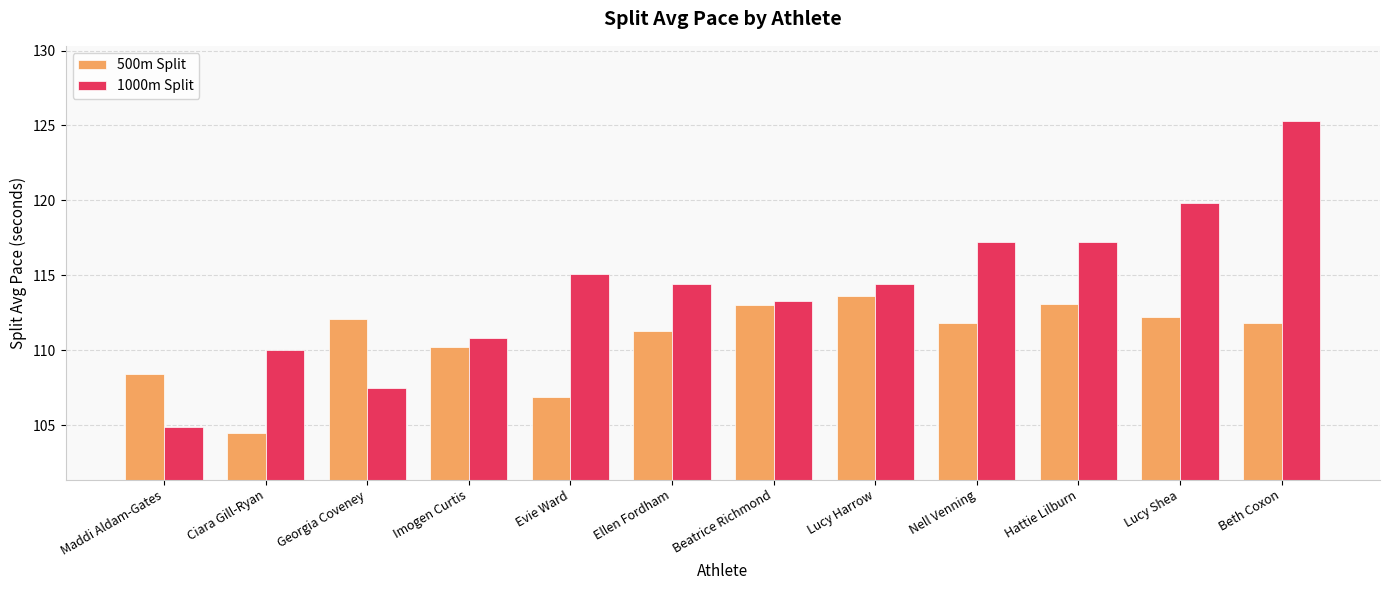

What is the total value across all series at Imogen Curtis?

221.0